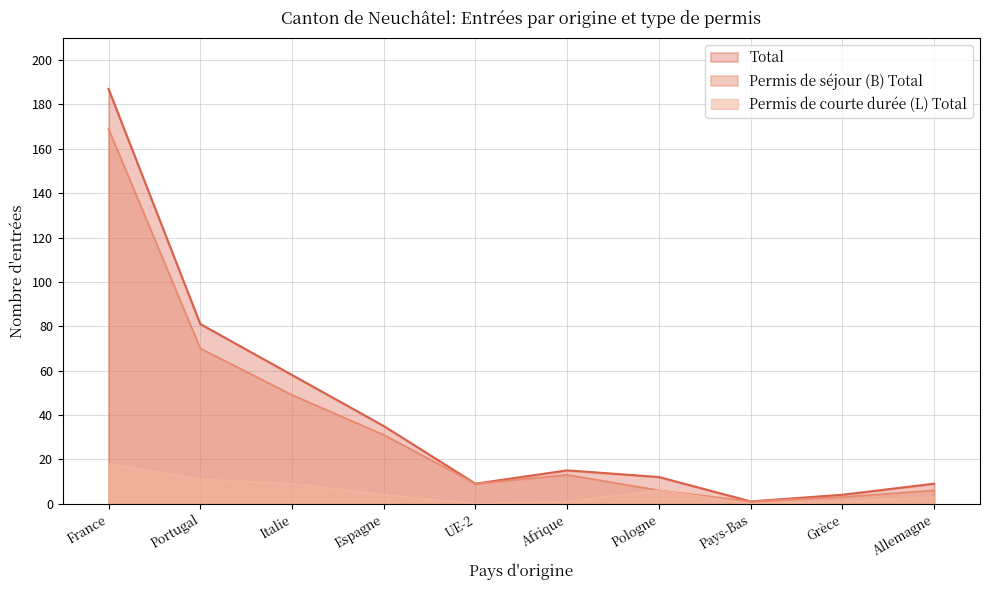

True or false: Permis de courte durée (L) Total and Permis de séjour (B) Total intersect in this chart.

False